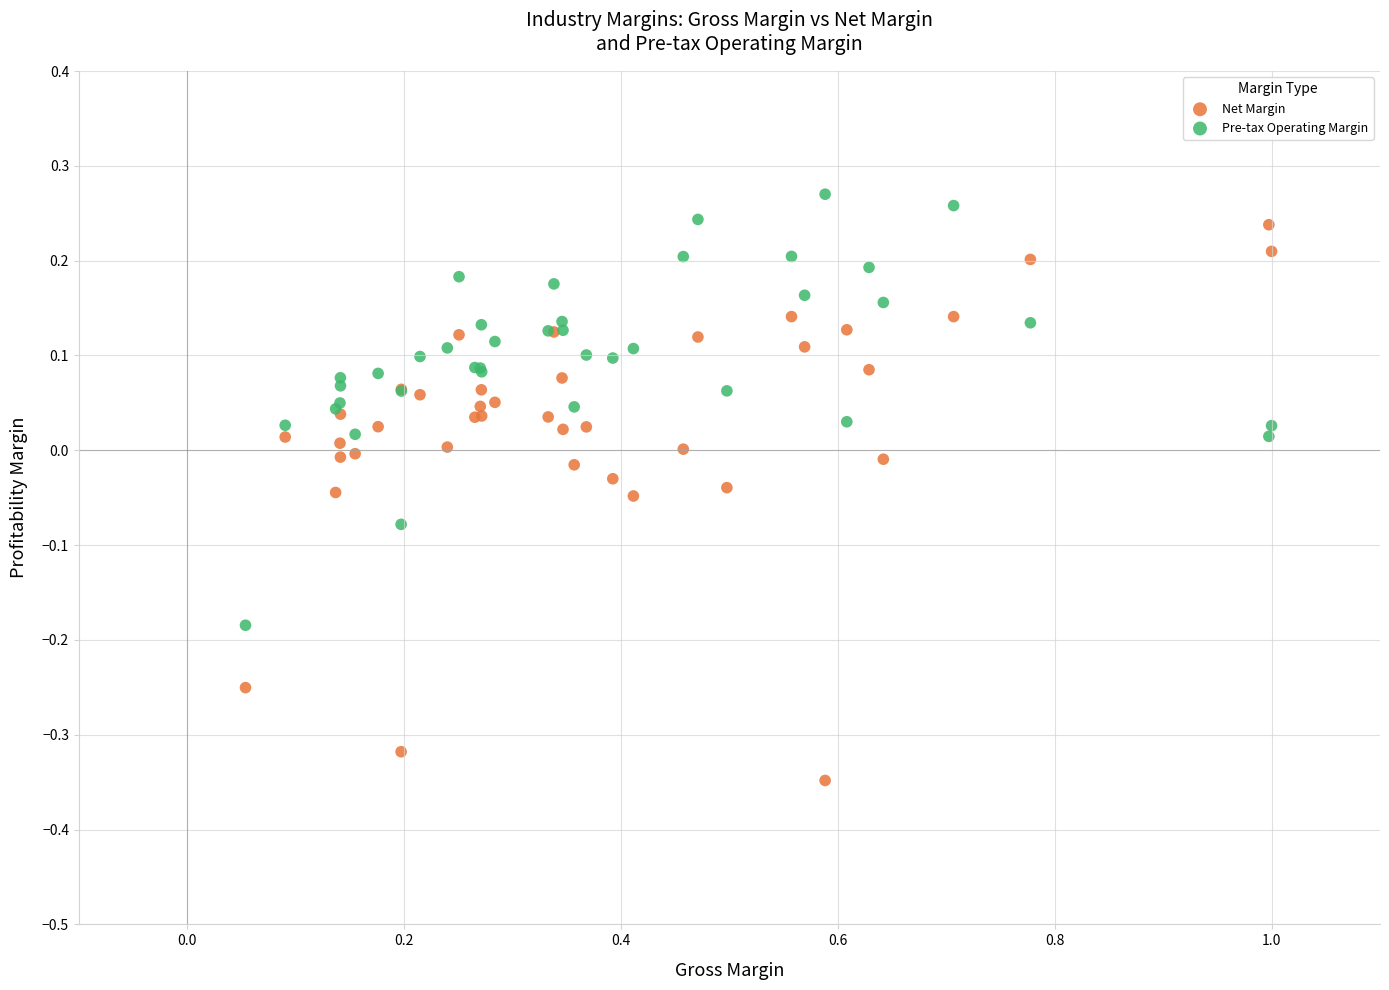

What is the X range (max minus min) for the scatter plot?

0.9